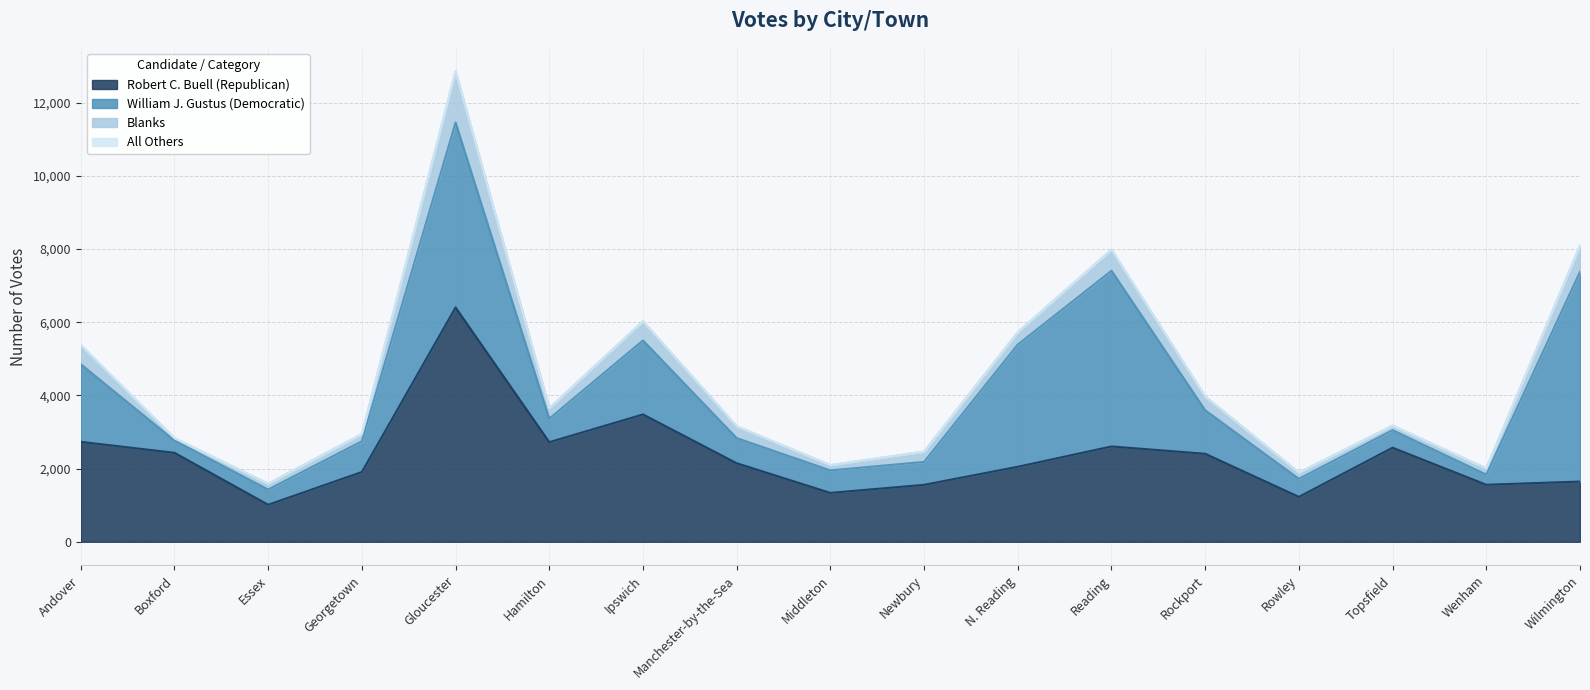

True or false: All Others and William J. Gustus (Democratic) intersect in this chart.

False